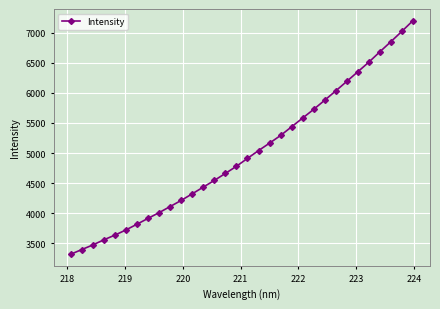

What is the minimum value shown in the chart?

3315.8